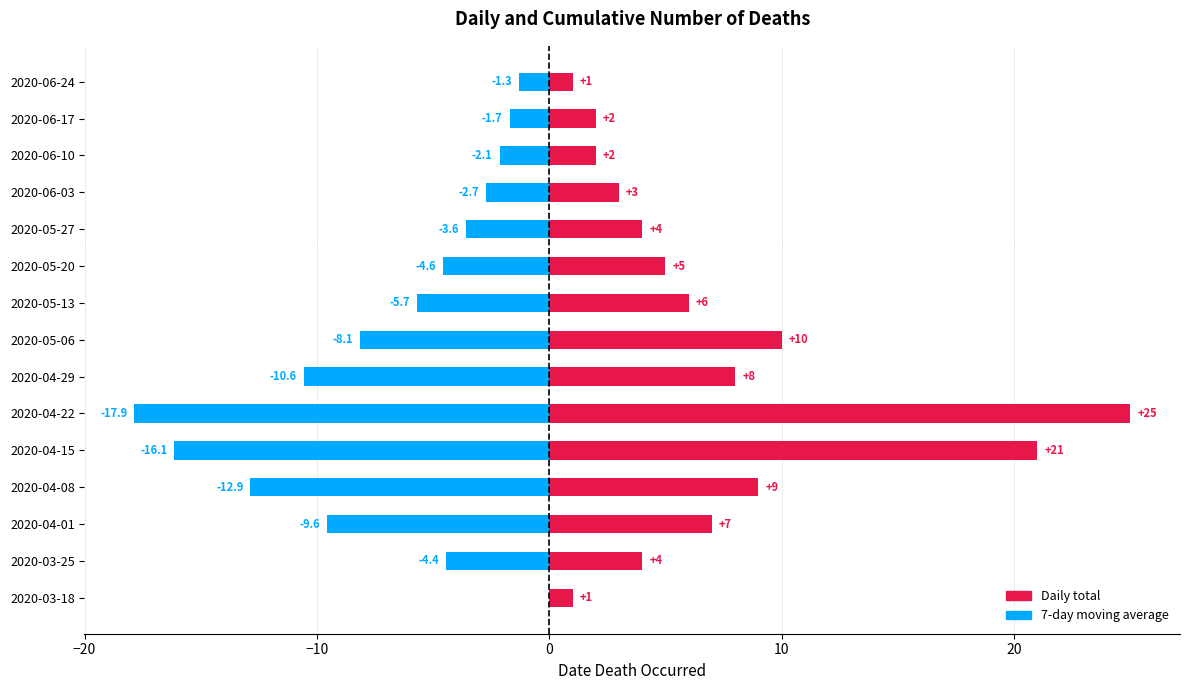

At how many categories does at least one series exceed -16?

15